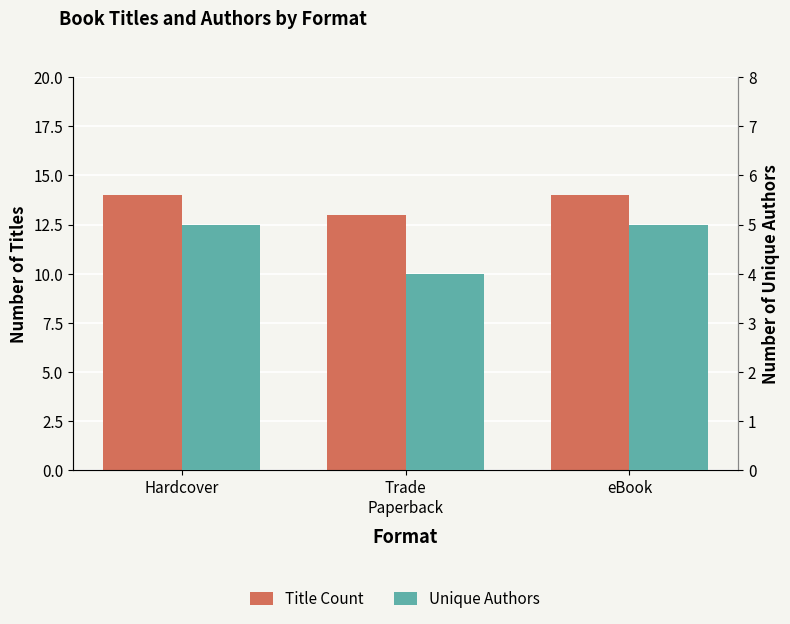

What is the label of the 2nd bar from the right?

Trade
Paperback